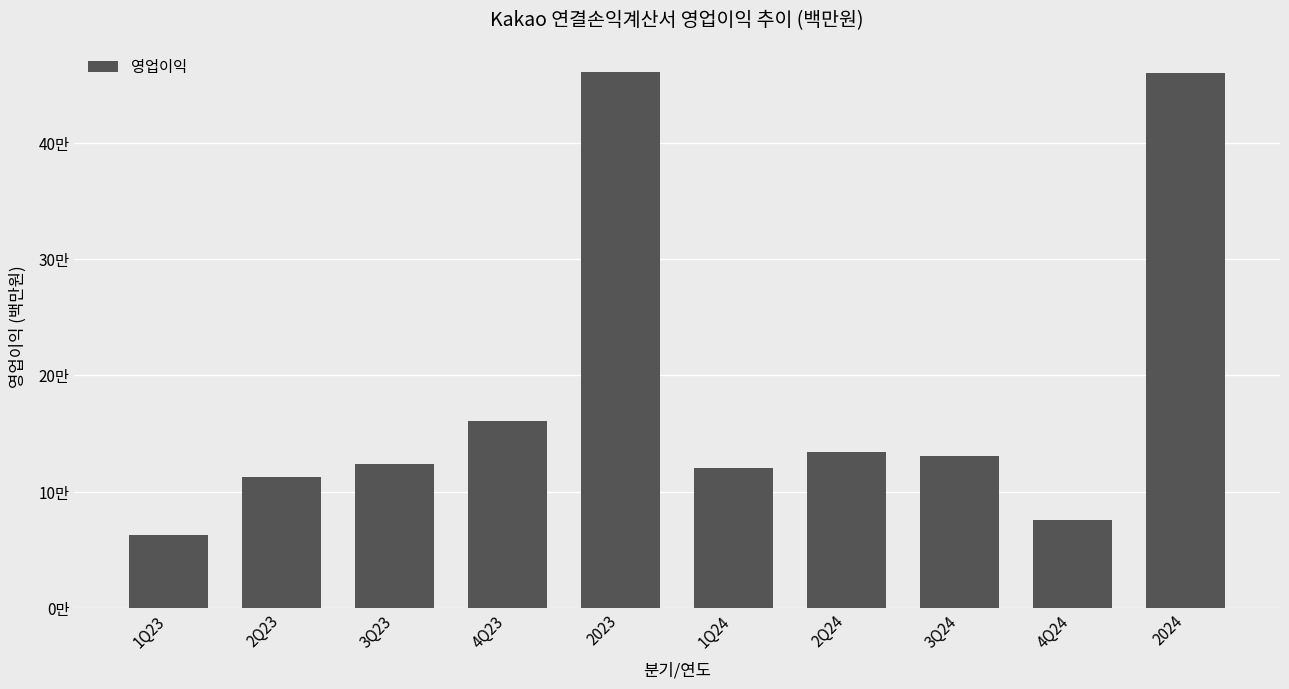

At which category does the chart reach its minimum across all series?

1Q23